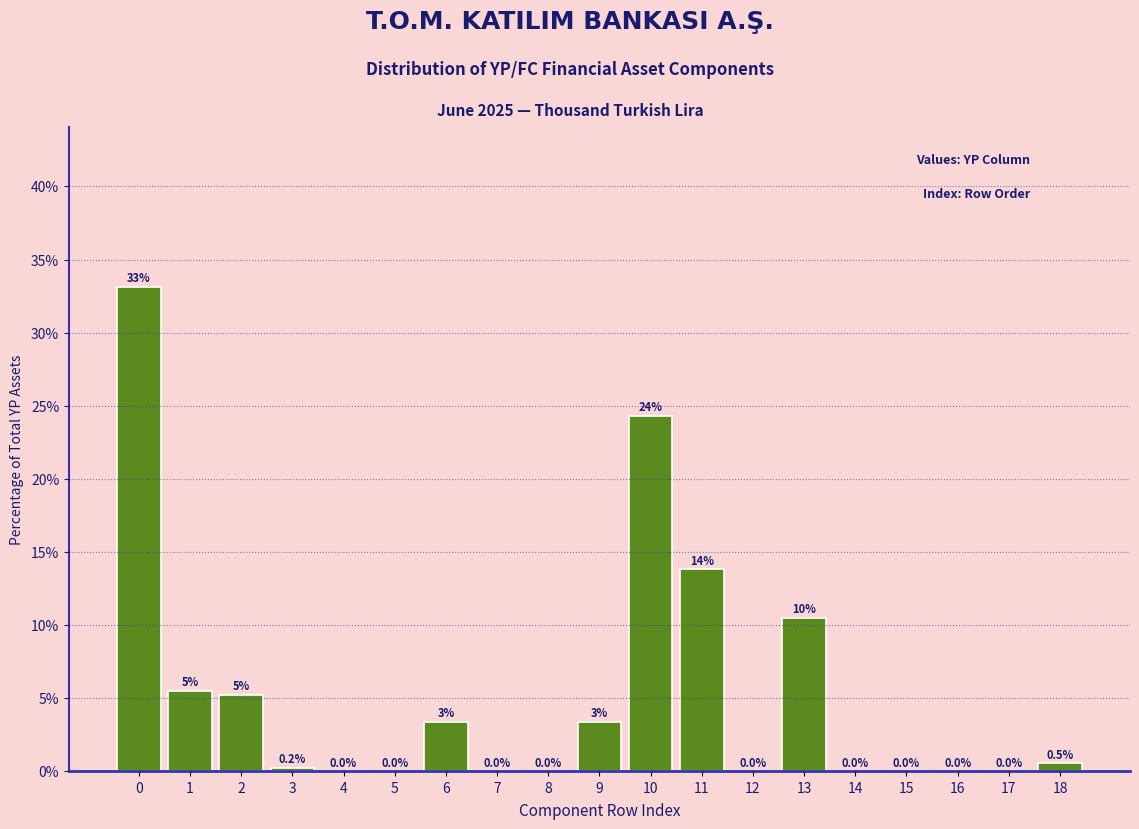

What is the sum of all values?

100.0